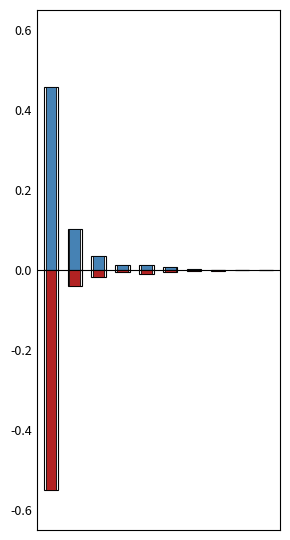

How many bars are there in each group?

2